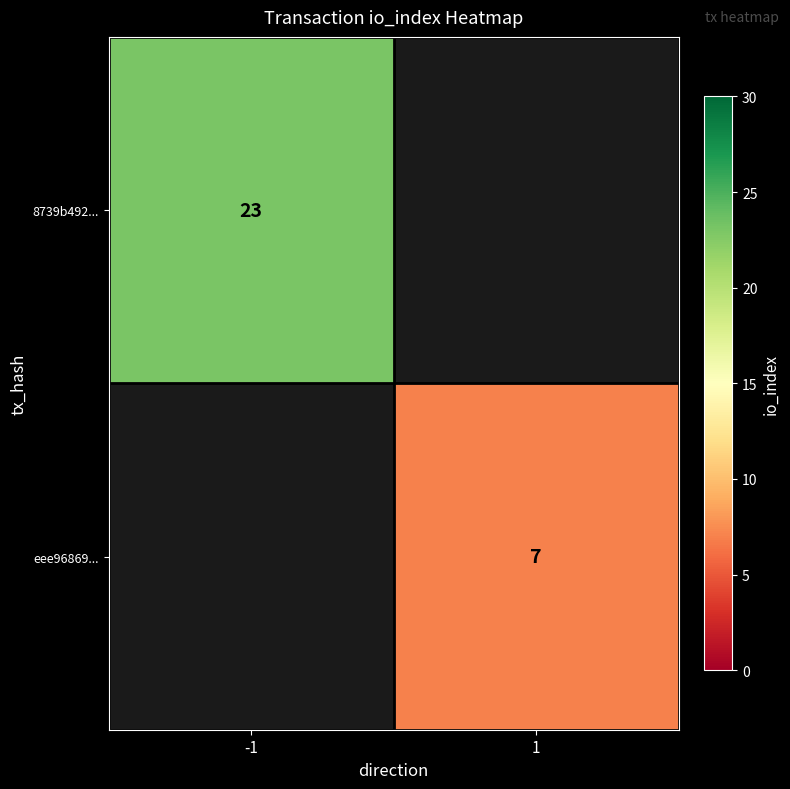

The eee96869... series shows 7 at 1. True or false?

True